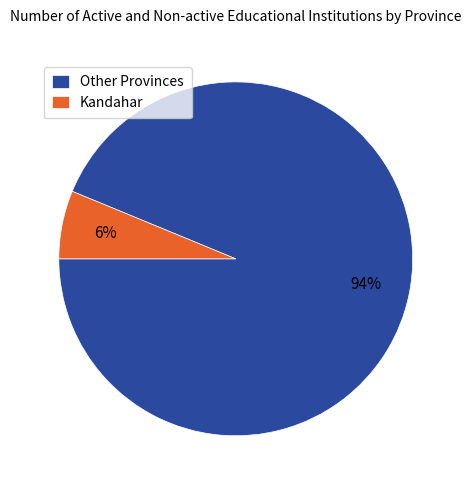

Does any single category account for the majority?

Yes